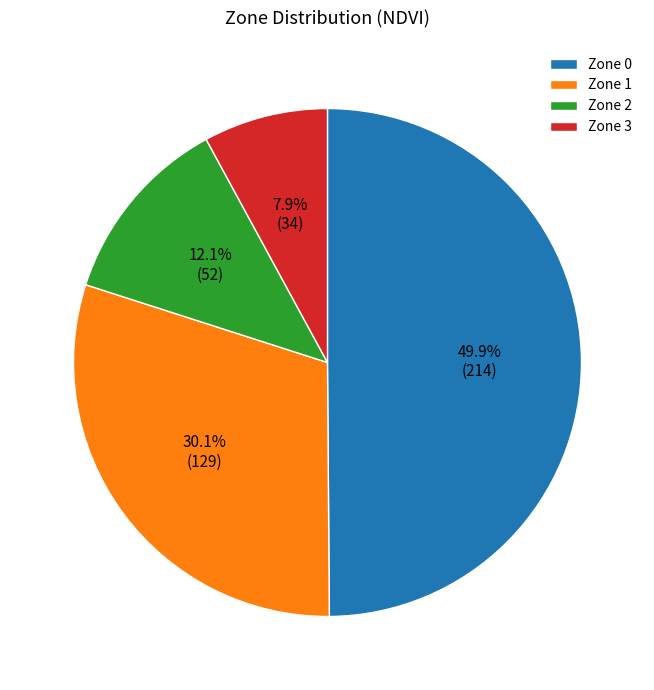

What percentage do Zone 0 and Zone 2 together represent?

62.0%